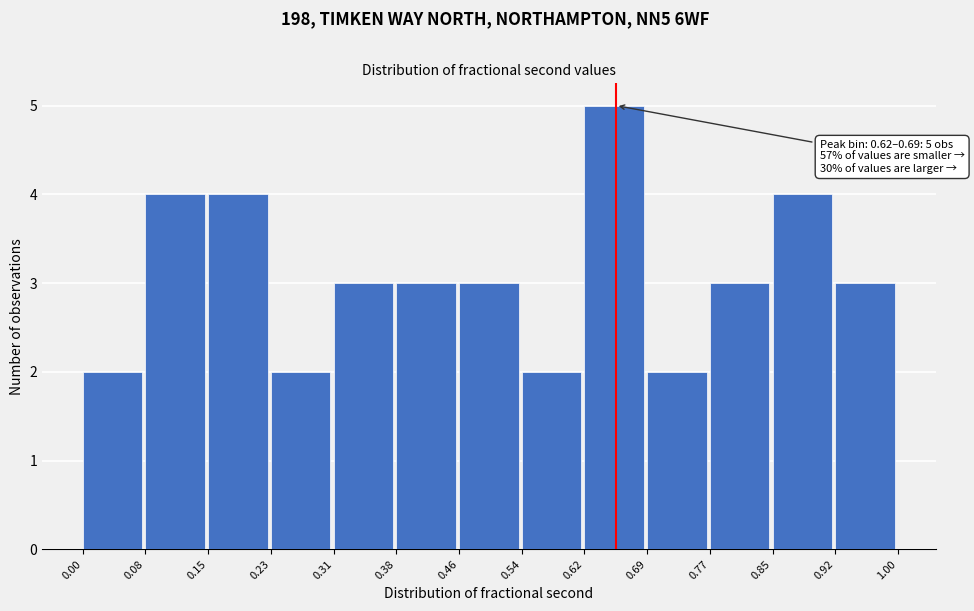

Which range on the x-axis has the tallest bar?

0.62 to 0.69